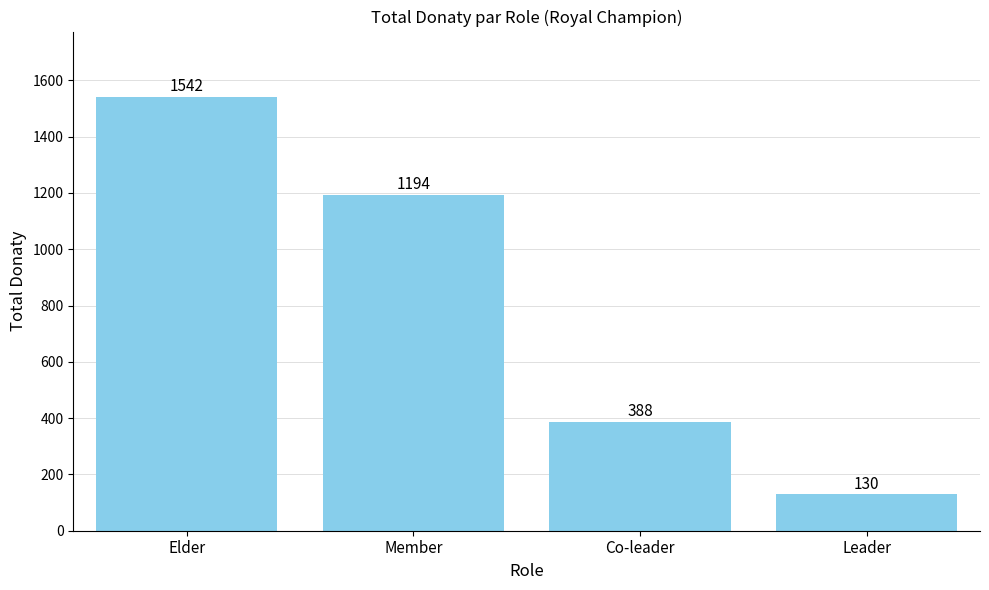

Reading left to right, list all the values displayed in this chart.

1542	1194	388	130